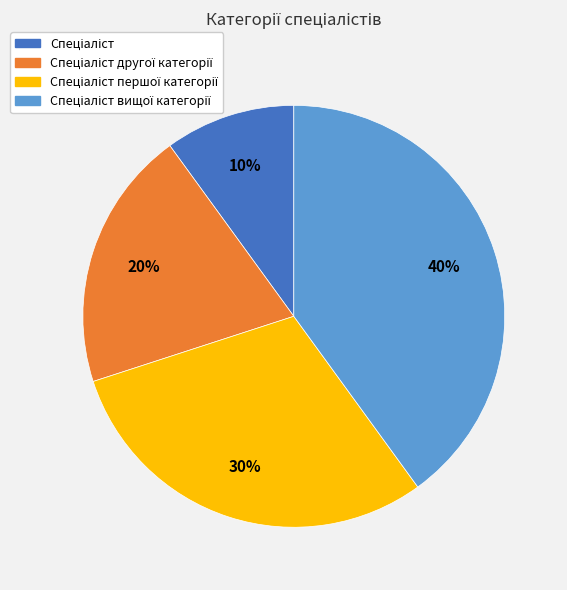

To the nearest percent, what is the average slice percentage?

25%